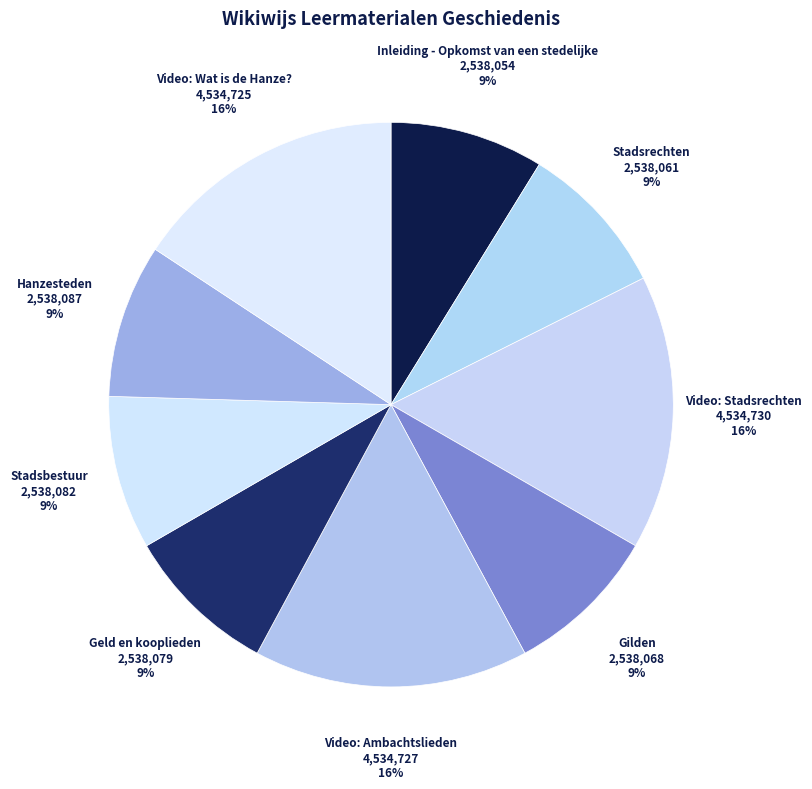

What is the ratio of the value at Video: Ambachtslieden to the value at Video: Wat is de Hanze??

1.0